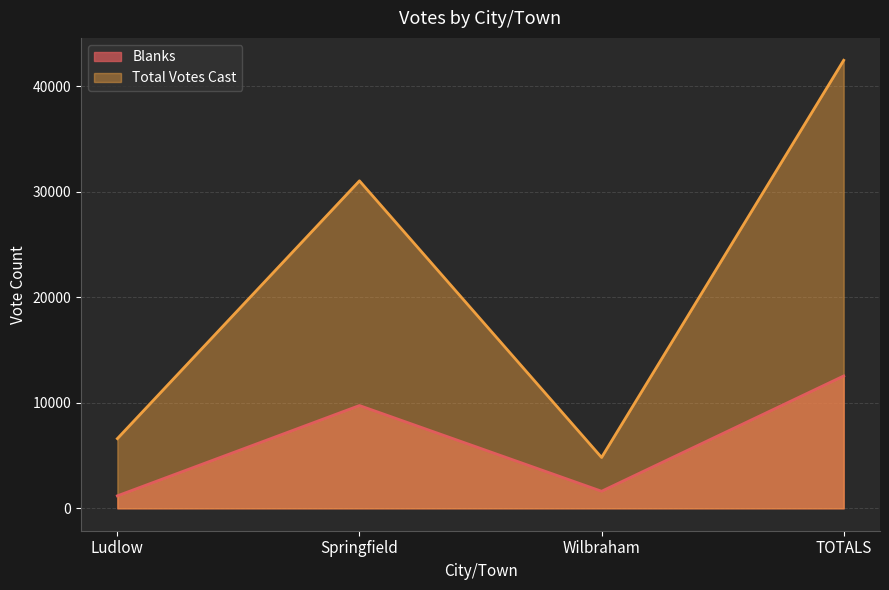

What is the minimum value for Total Votes Cast?

4821